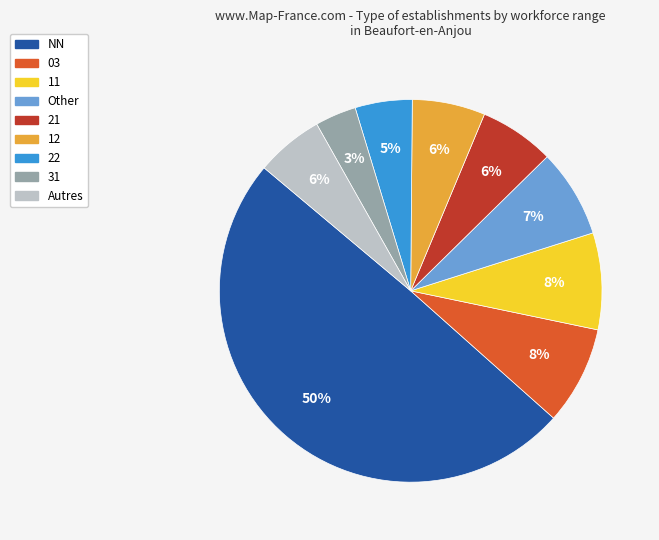

To the nearest percent, what is the average slice percentage?

11%